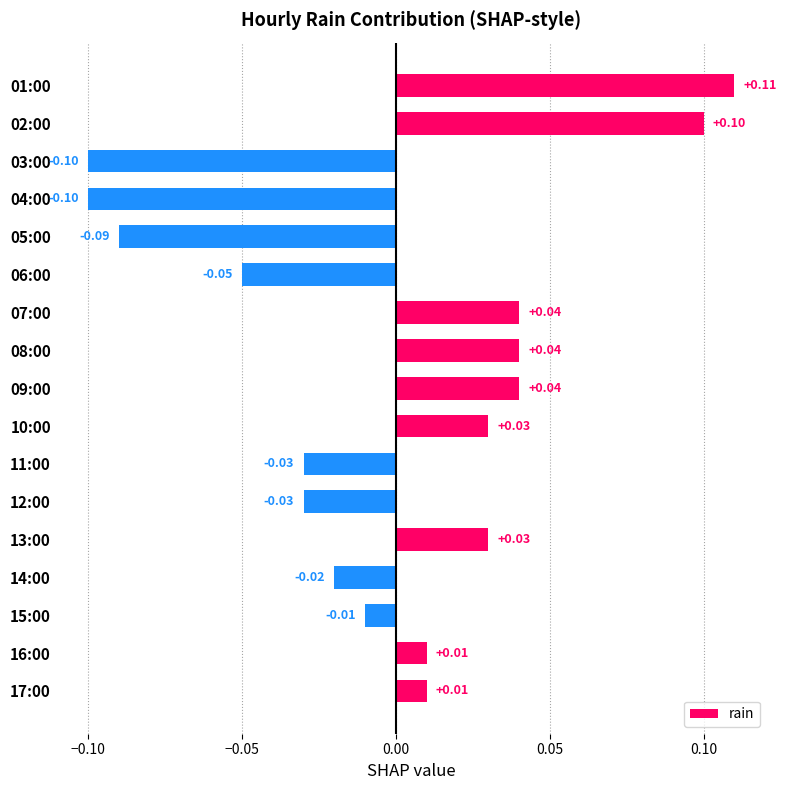

Which has a higher value, 03:00 or 05:00?

05:00